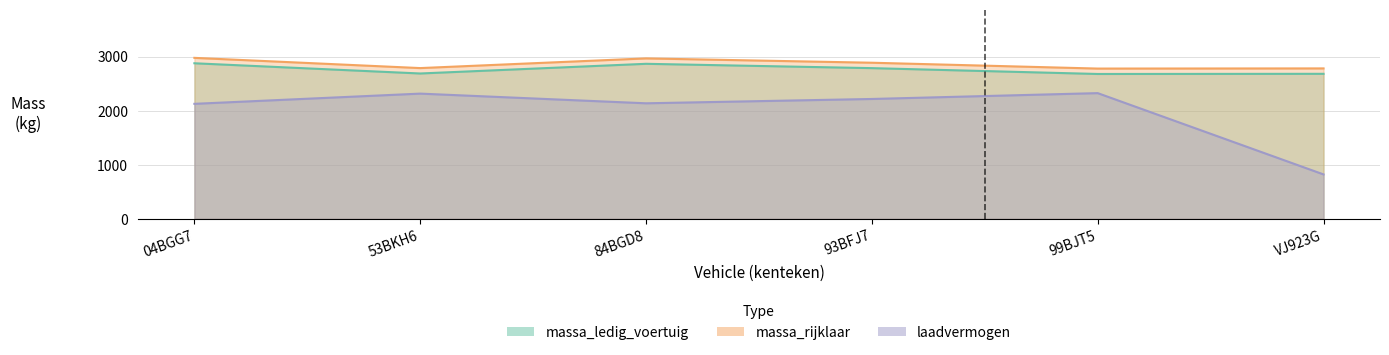

What is the sum of the massa_ledig_voertuig values at 93BFJ7 and 99BJT5?

5462